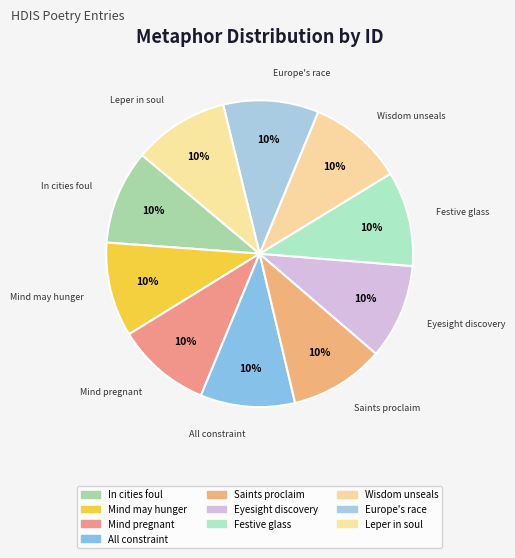

How many slices are in this pie chart?

10